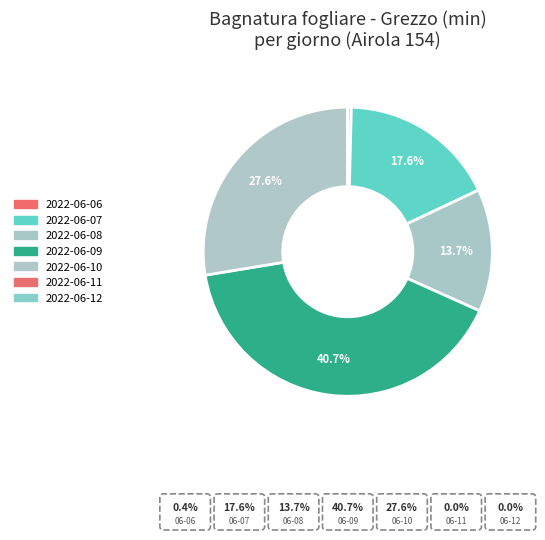

Is the sum of 2022-06-08 and 2022-06-10 greater than half?

No